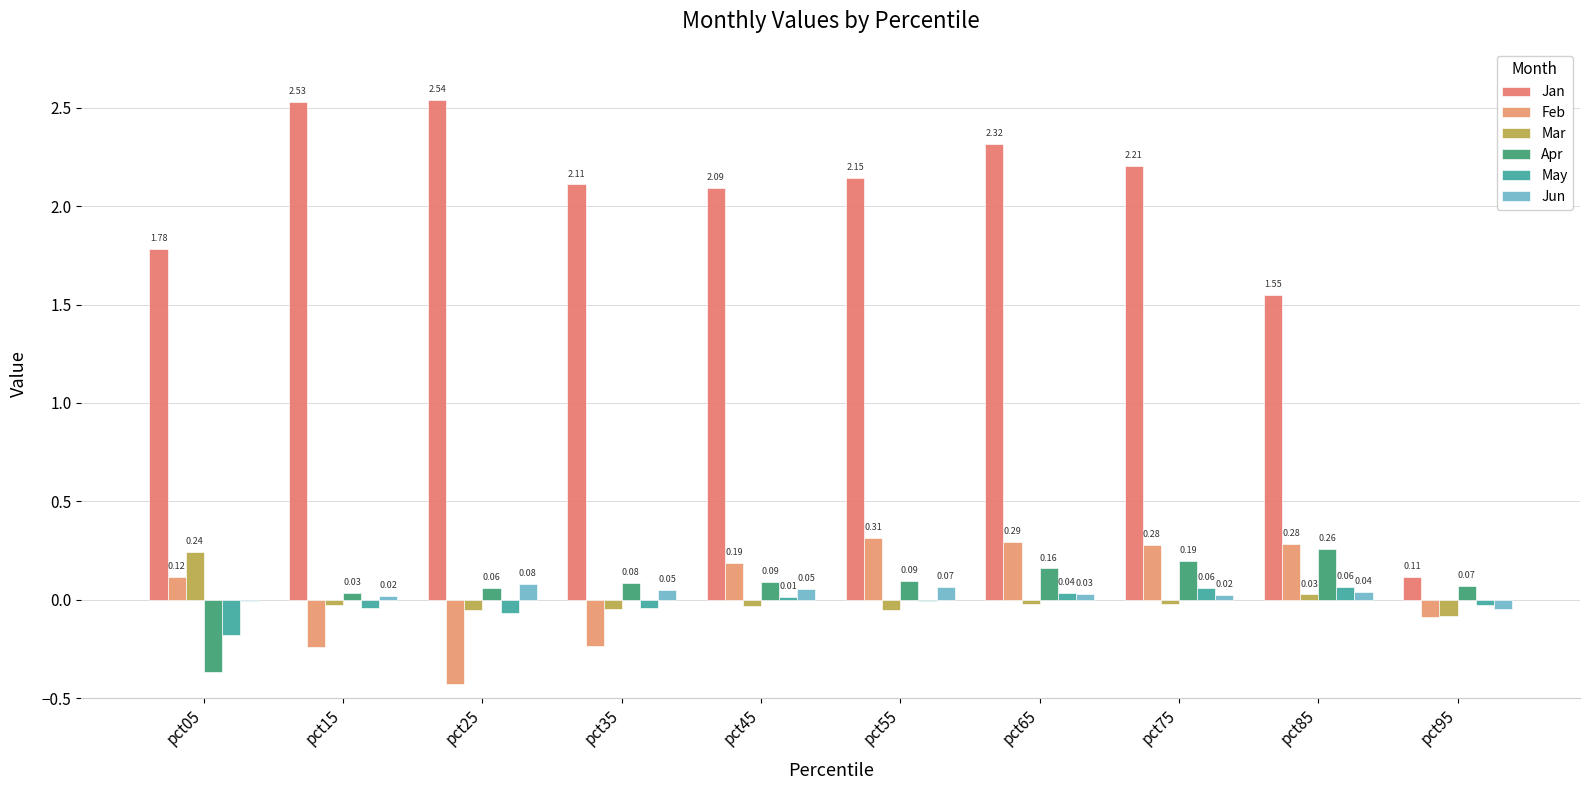

Are the bars grouped side by side (vs. stacked)?

Yes